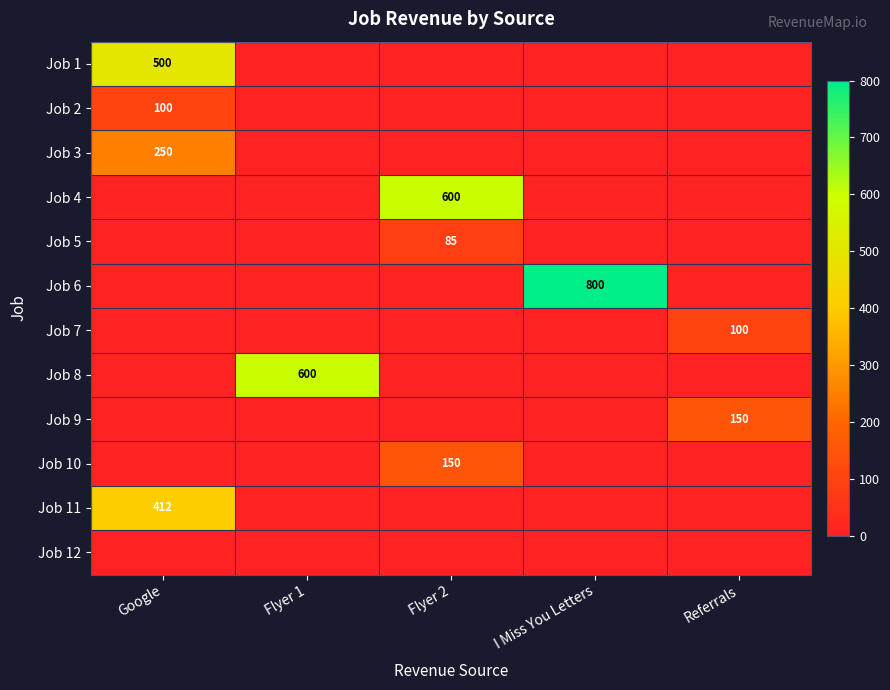

What is the difference between the maximum and second lowest values in the Job 11 series?

412